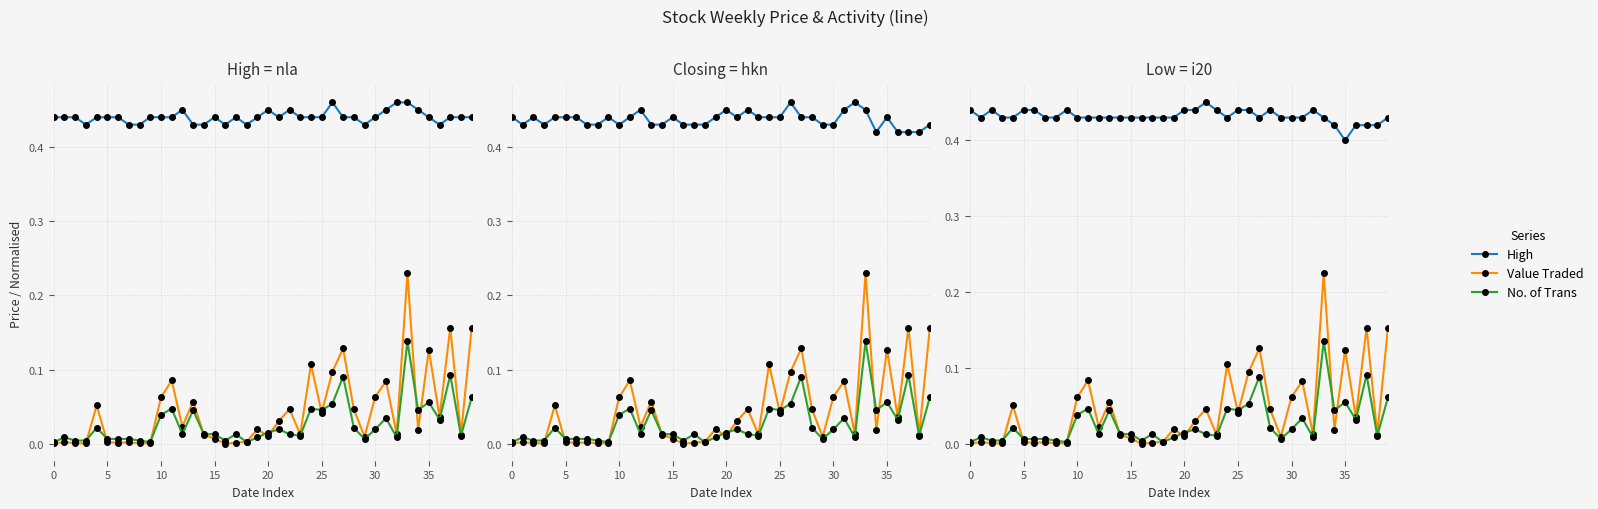

True or false: High and Low intersect in this chart.

False